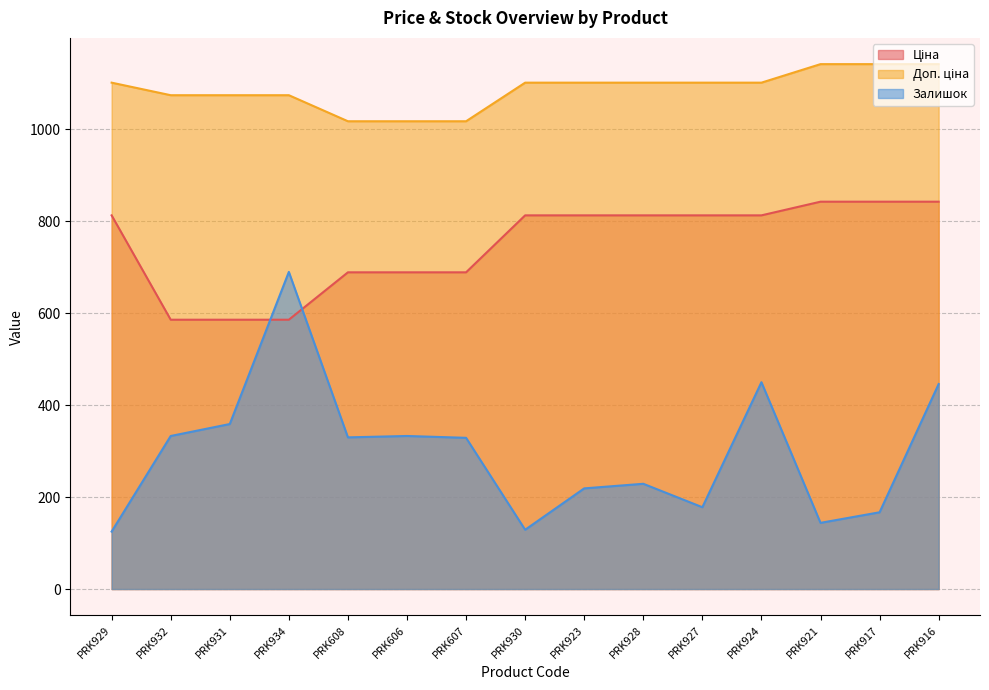

Does the chart have visible grid lines?

Yes